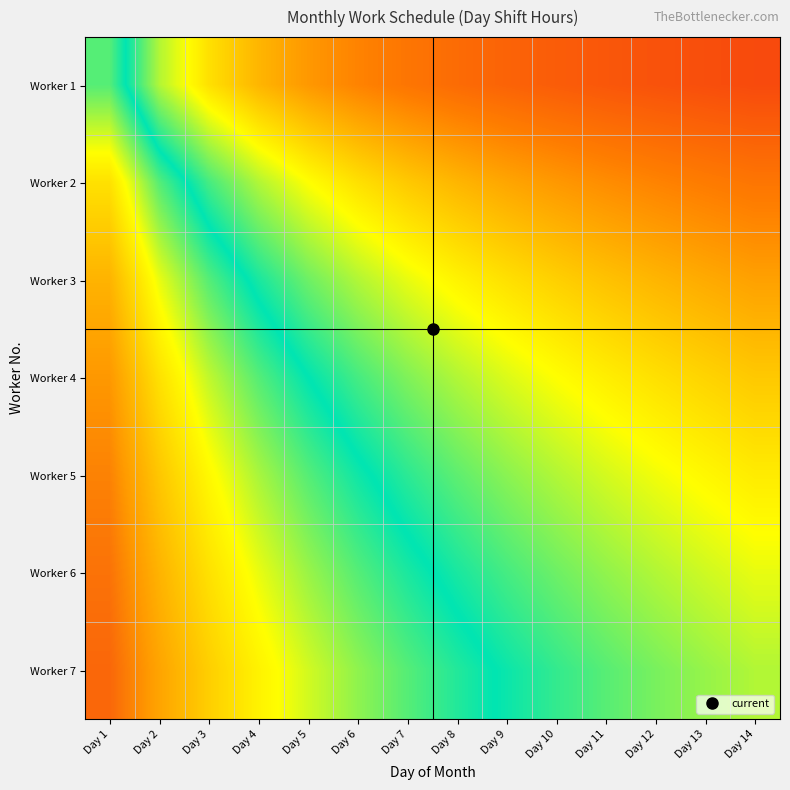

At Day 7, list the series in order from largest to smallest.

Worker 1, Worker 2, Worker 3, Worker 4, Worker 5, Worker 6, Worker 7